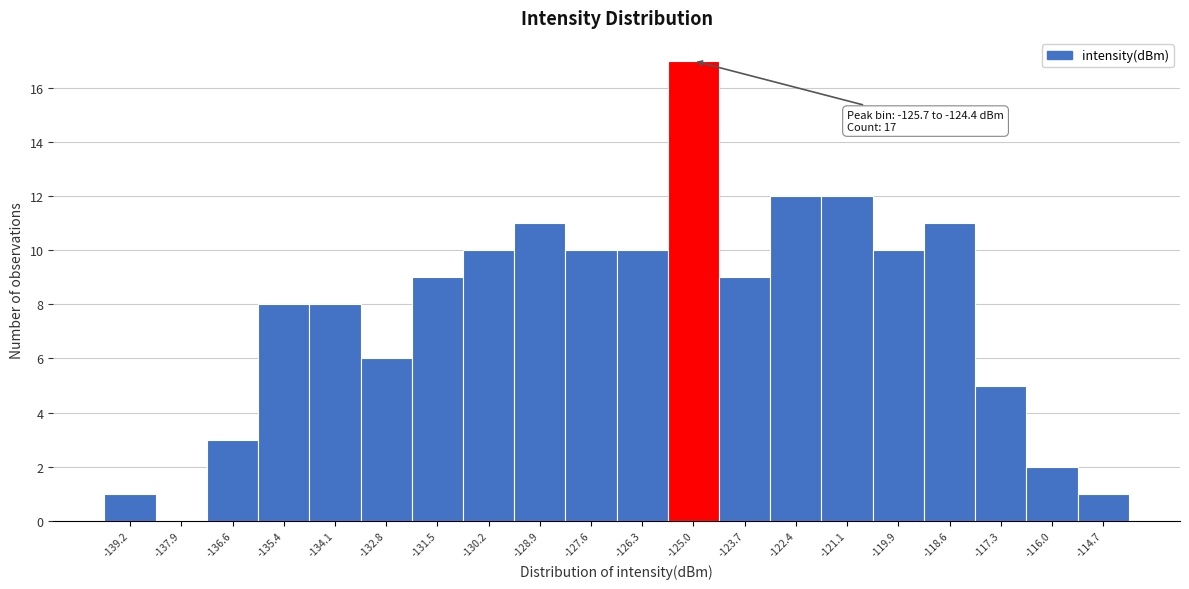

Which range on the x-axis has the tallest bar?

-125.6 to -124.4